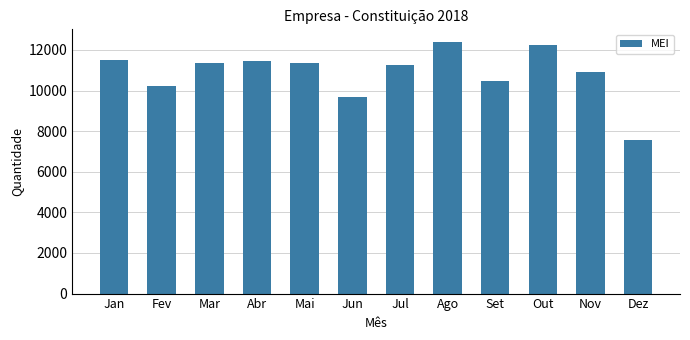

What is the maximum value shown in the chart?

12396